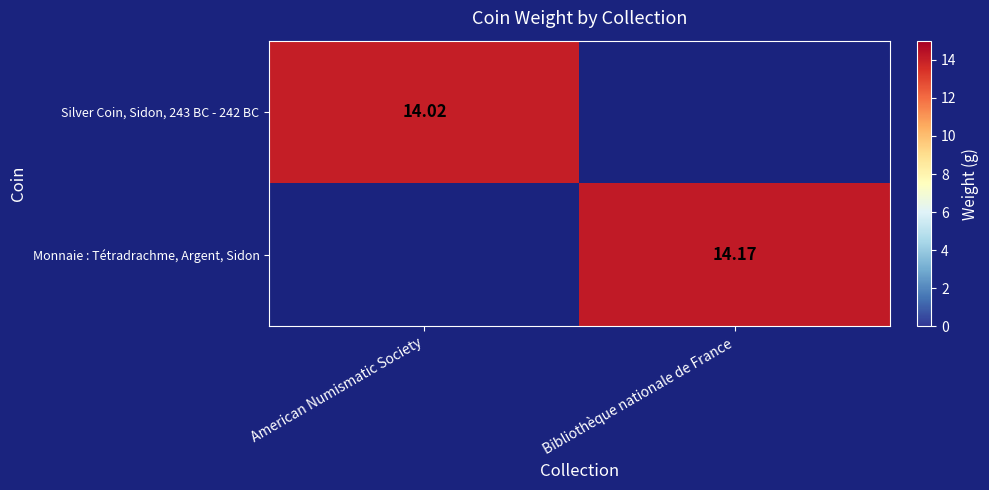

How many values in the Silver Coin, Sidon, 243 BC - 242 BC series exceed 14?

1